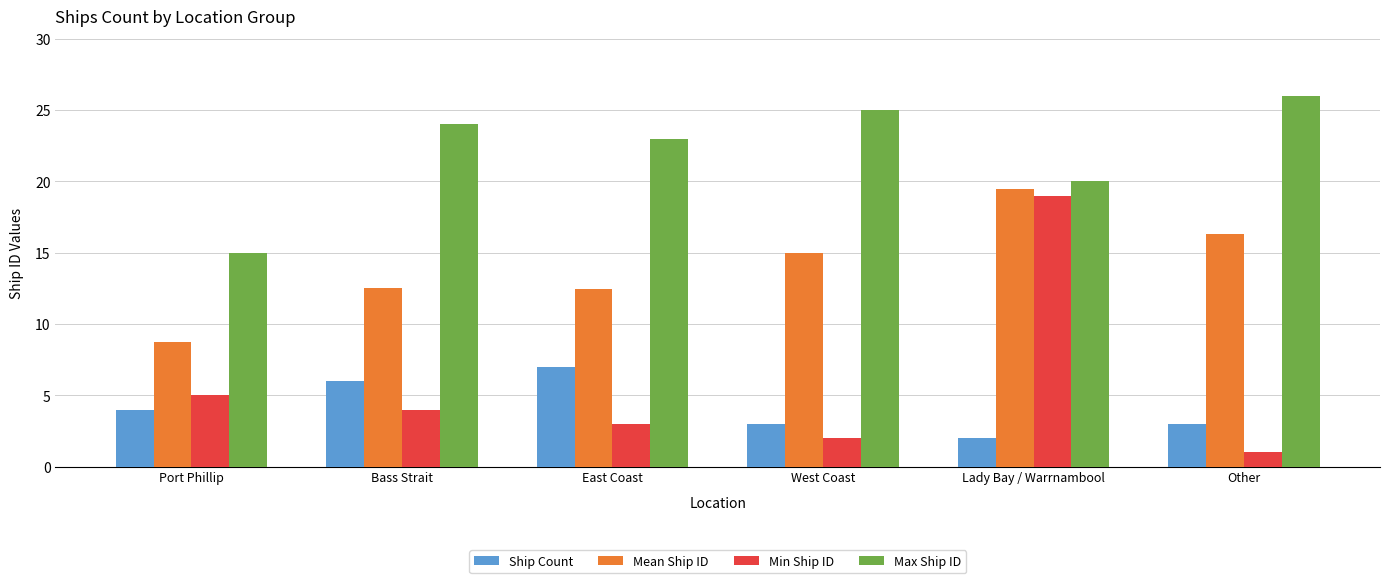

Is the value of Min Ship ID at Port Phillip greater than the value of Max Ship ID at Other?

No